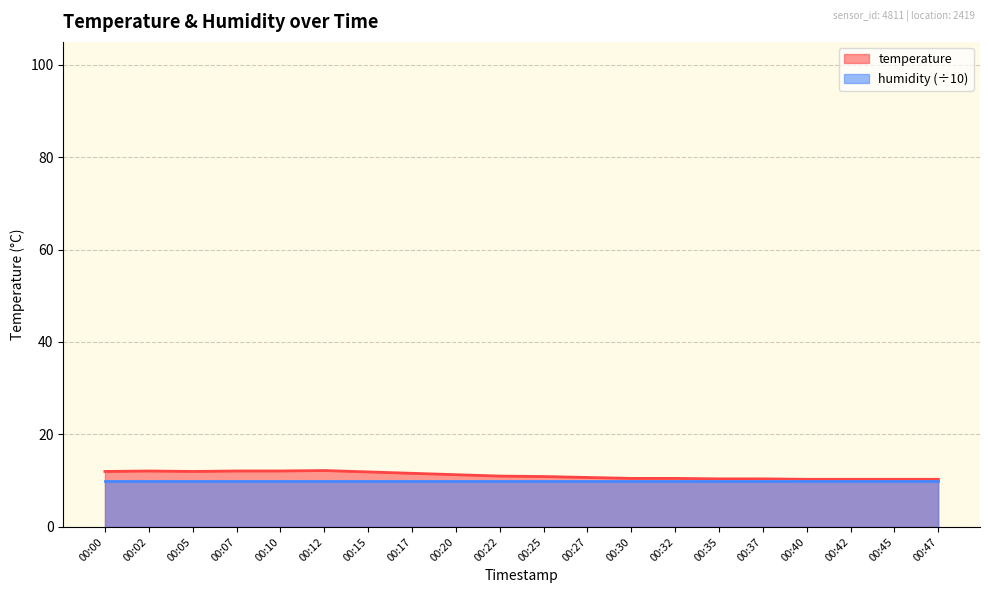

What is the change in value from 00:02 to 00:12?

+0.1